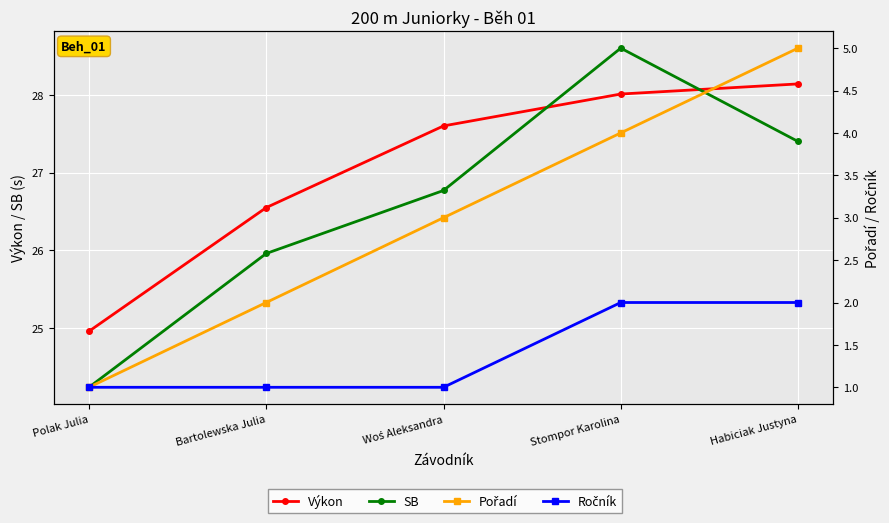

Does the chart display data point markers on the line(s)?

Yes